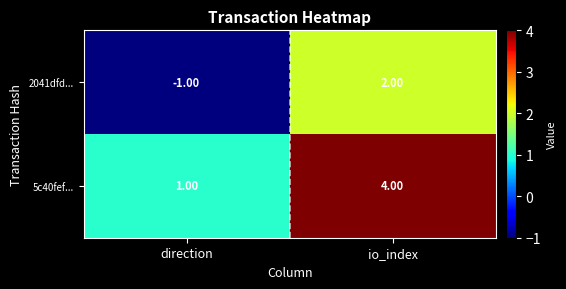

Where is 2041dfd... nearest to the value 0?

direction